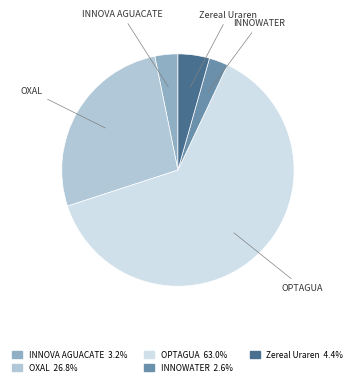

How many segments does this pie chart have?

5